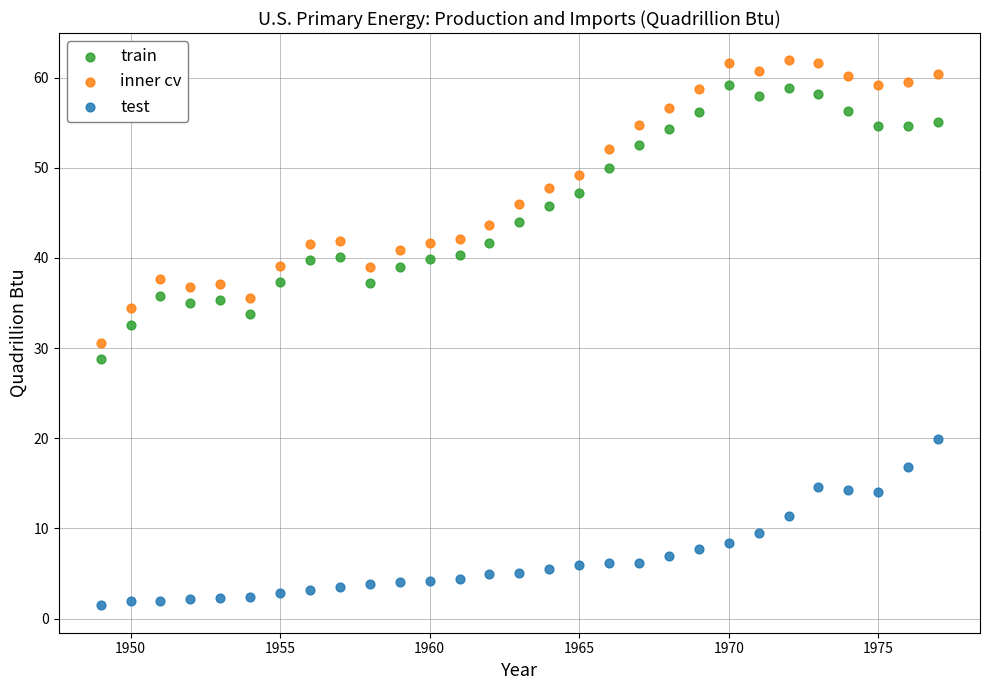

Which series has the largest Y range (max minus min)?

inner cv